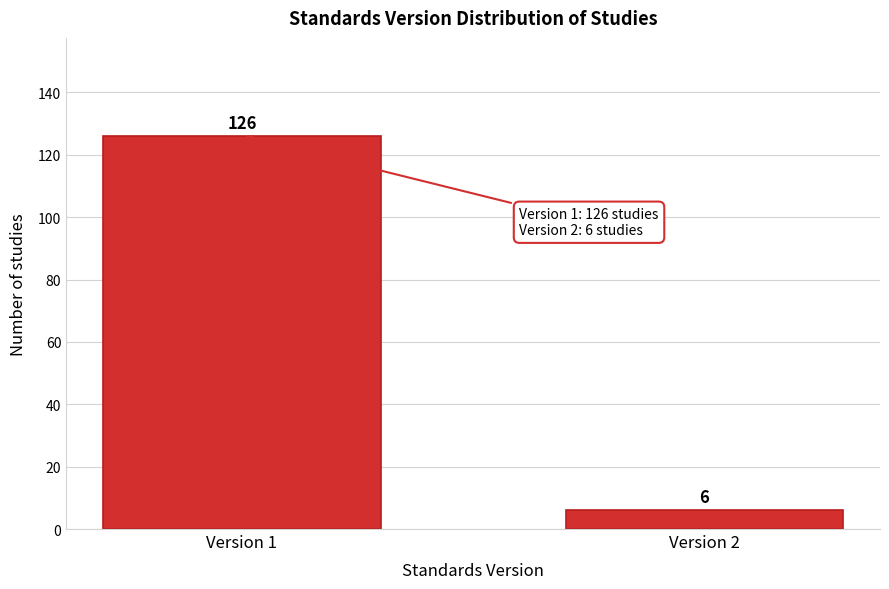

Reading left to right, transcribe all the data shown in this chart.

126	6